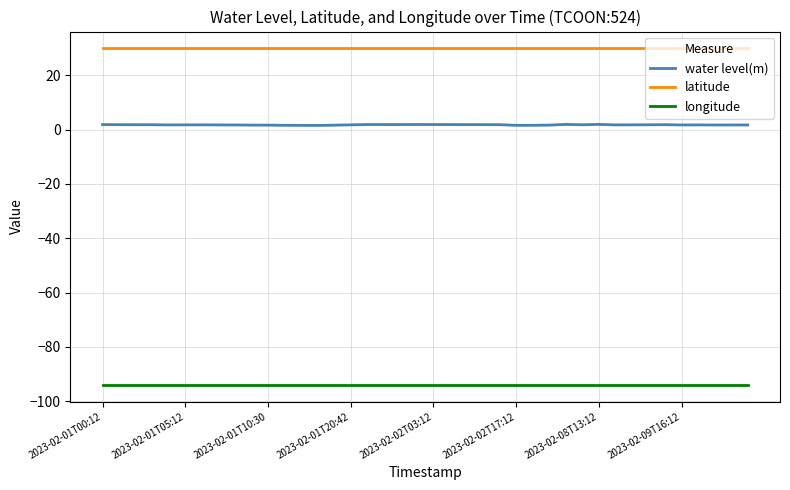

Which series has the largest range (max minus min)?

water level(m)